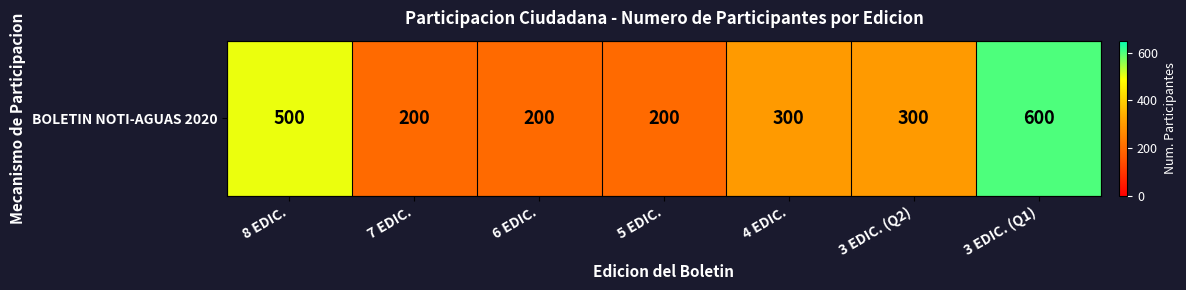

What is the maximum value shown in the chart?

600